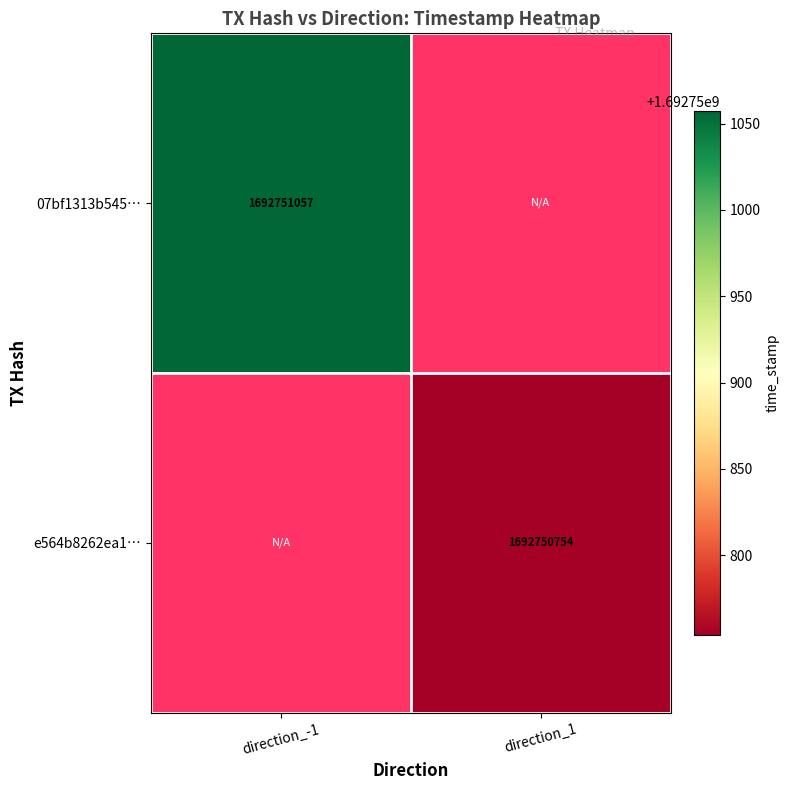

What is the sum of the e564b8262ea16971c8d52fc0474d76473faa9b4 values at direction_1 and direction_-1?

1692750754